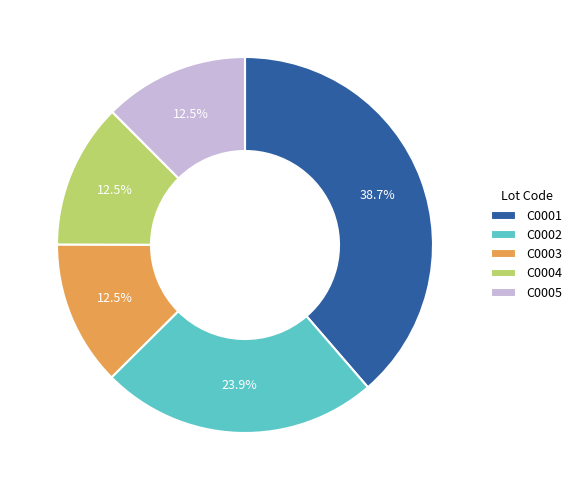

Is there a majority slice in this chart?

No